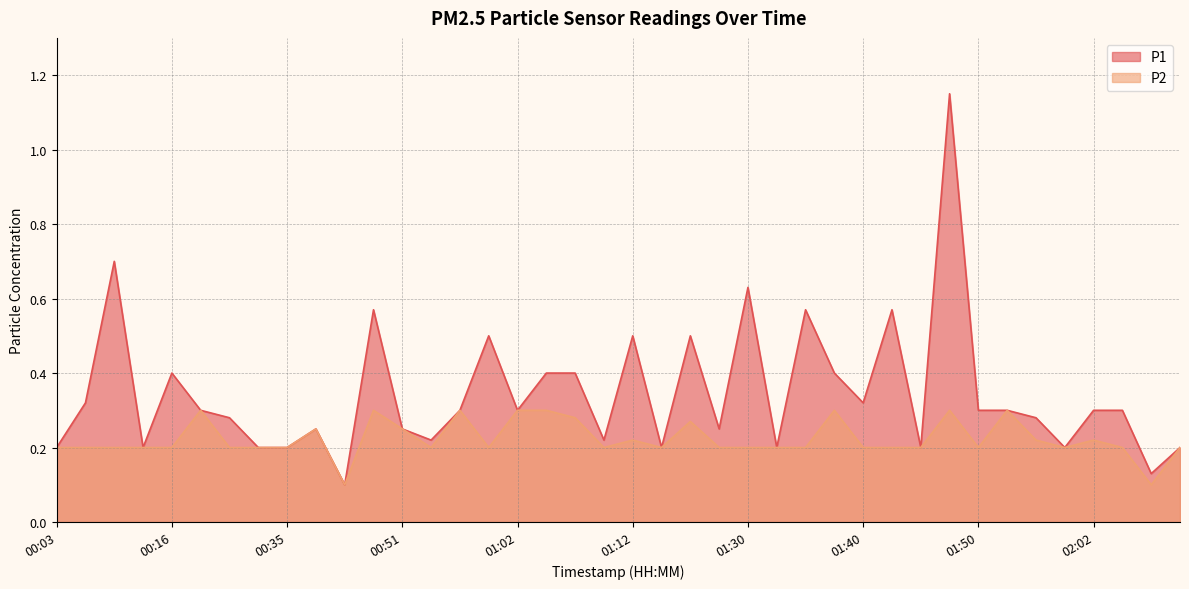

True or false: P1 has a value of 1.9 at 01:47.

False